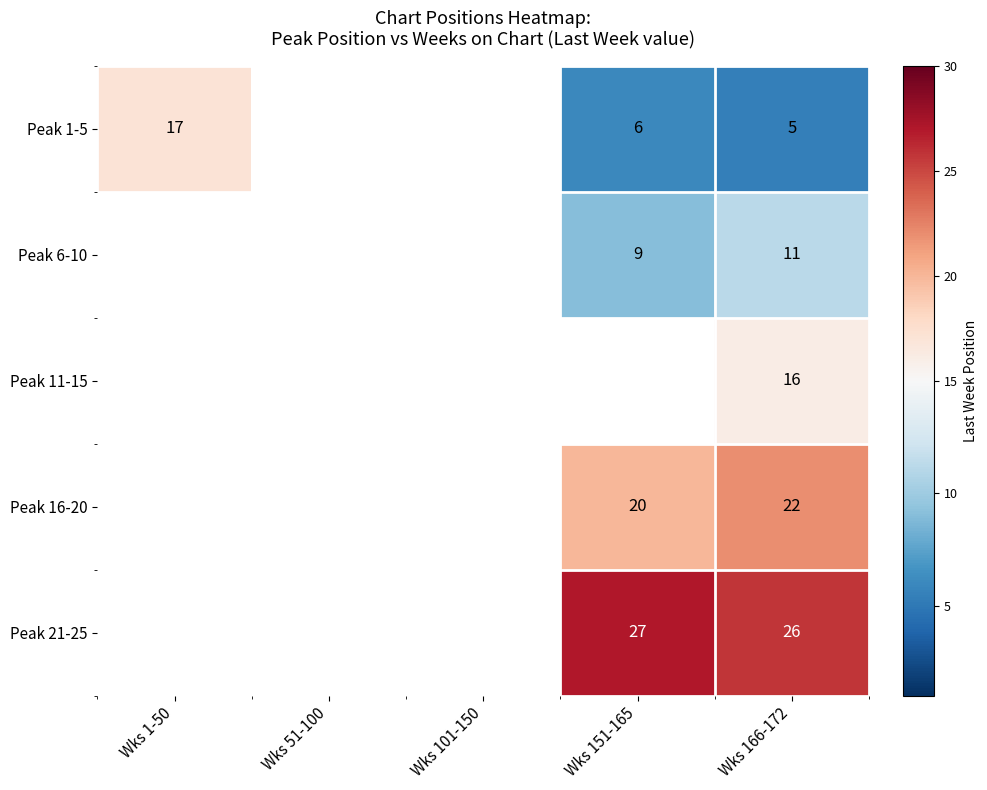

What is the sum of the Peak 1-5 values at Wks 1-50 and Wks 166-172?

22